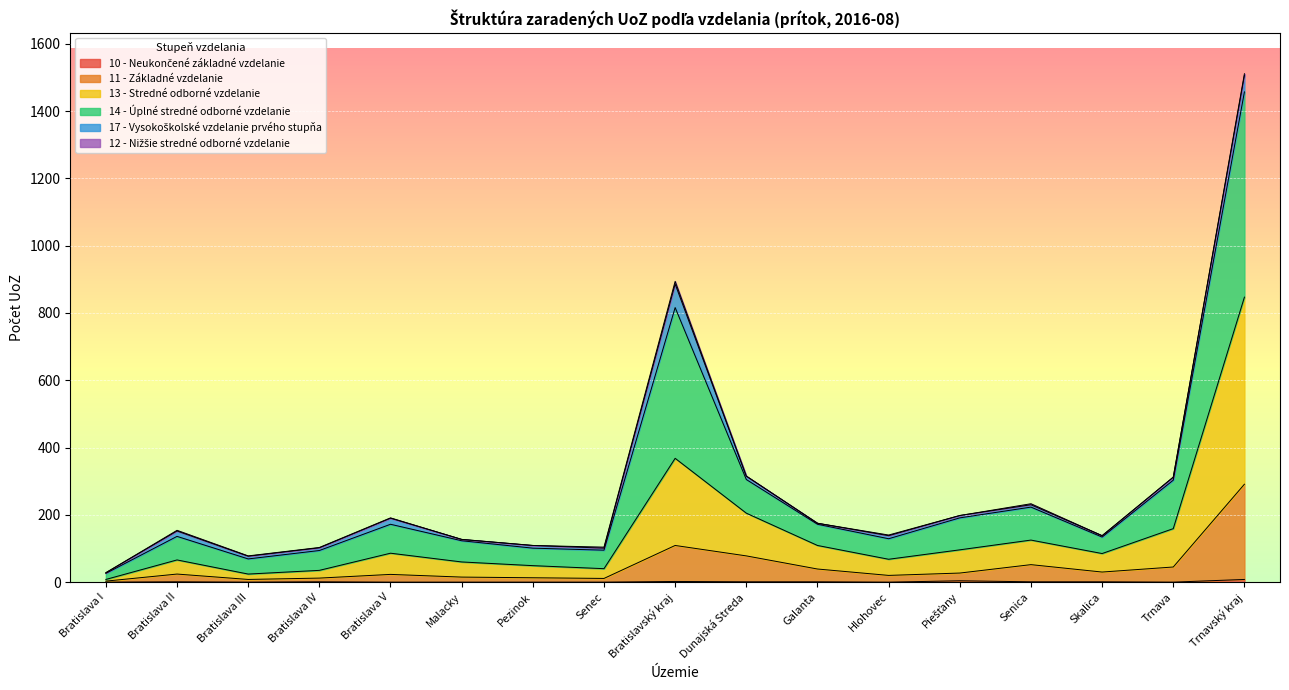

At which label does 14 - Úplné stredné odborné vzdelanie reach its peak?

Trnavský kraj